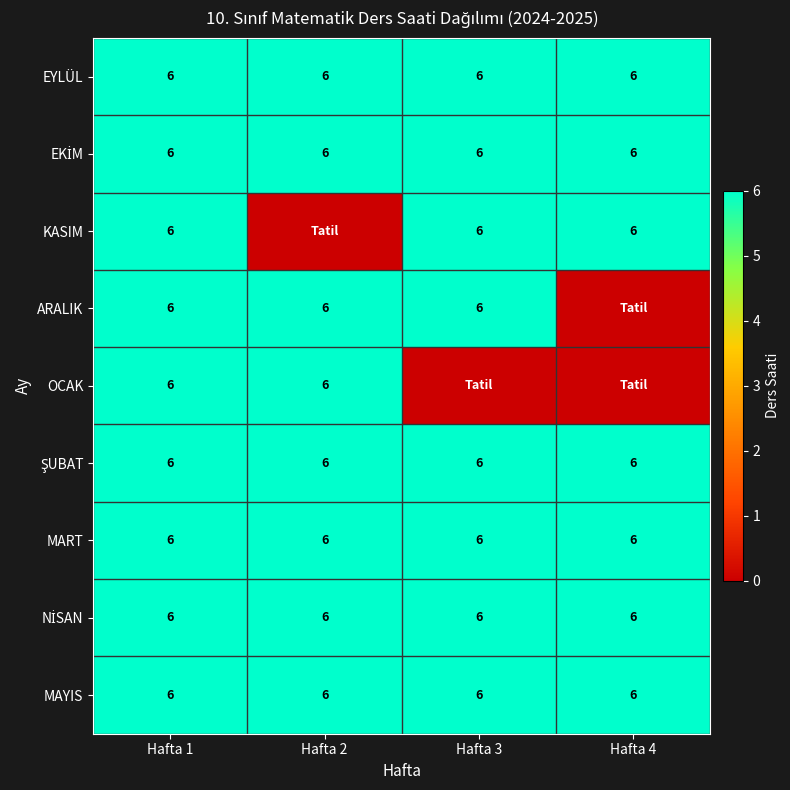

What is the average value of the MAYIS series?

6